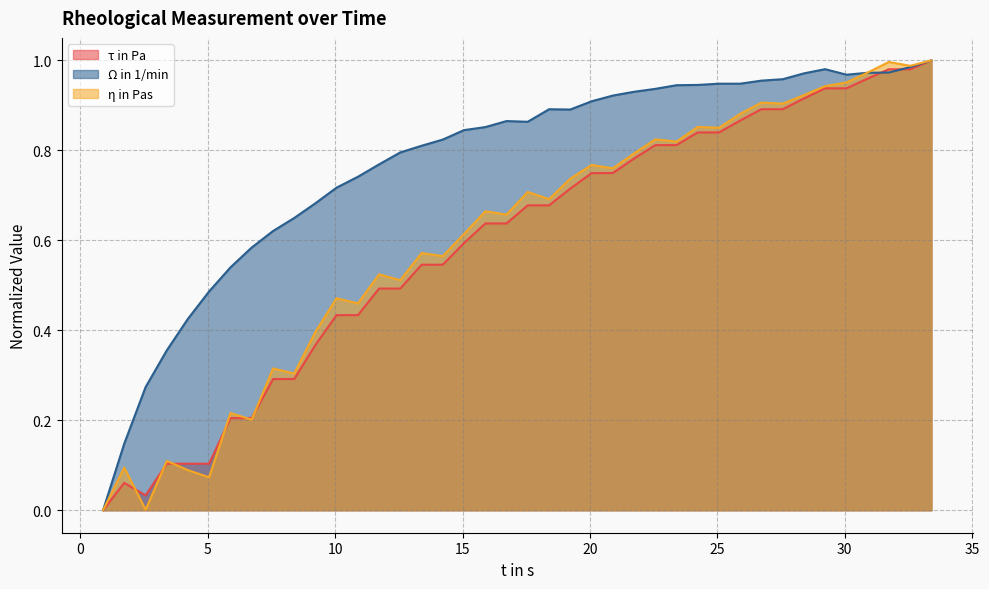

How many values in the η in Pas series exceed 0?

39